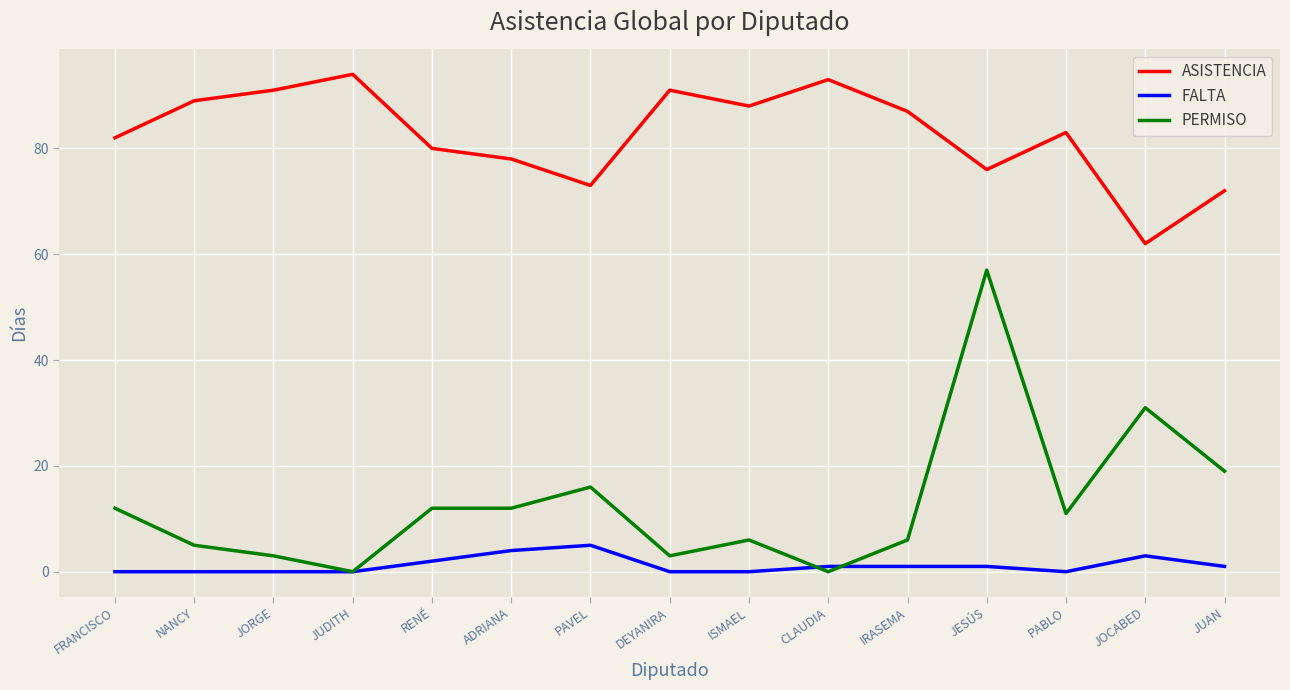

What is the total value across all series at PAVEL?

94